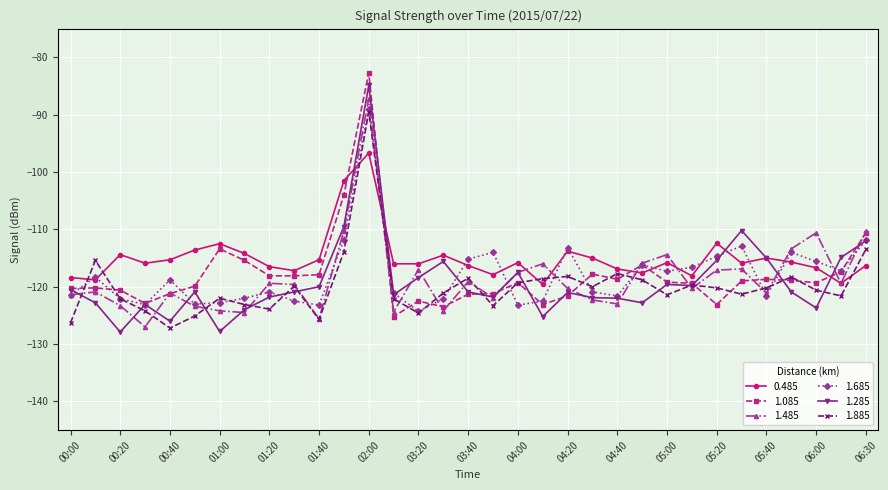

Which series has the largest total across all categories?

0.485